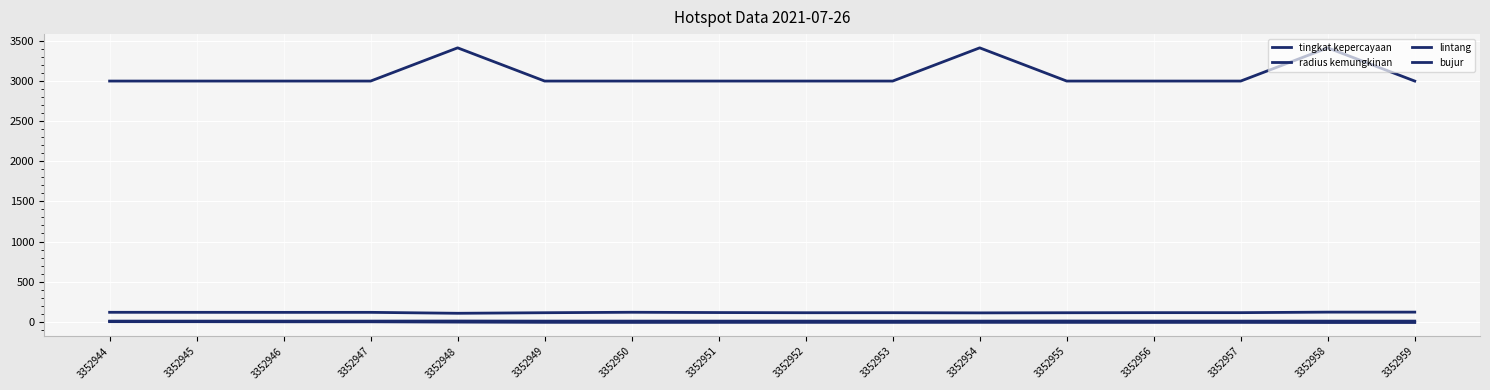

Does the chart have visible grid lines?

Yes